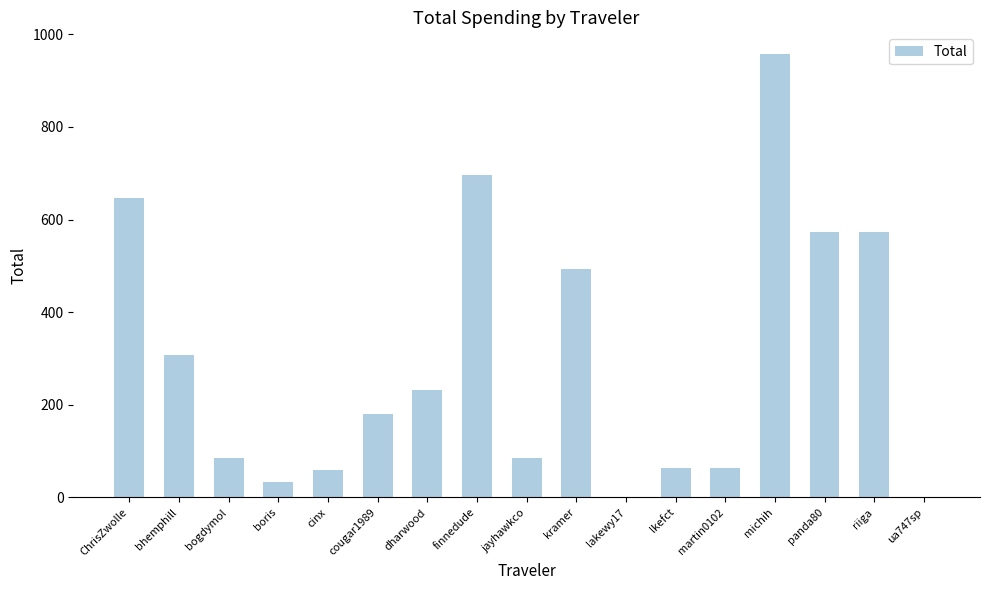

What is the average value?

296.9